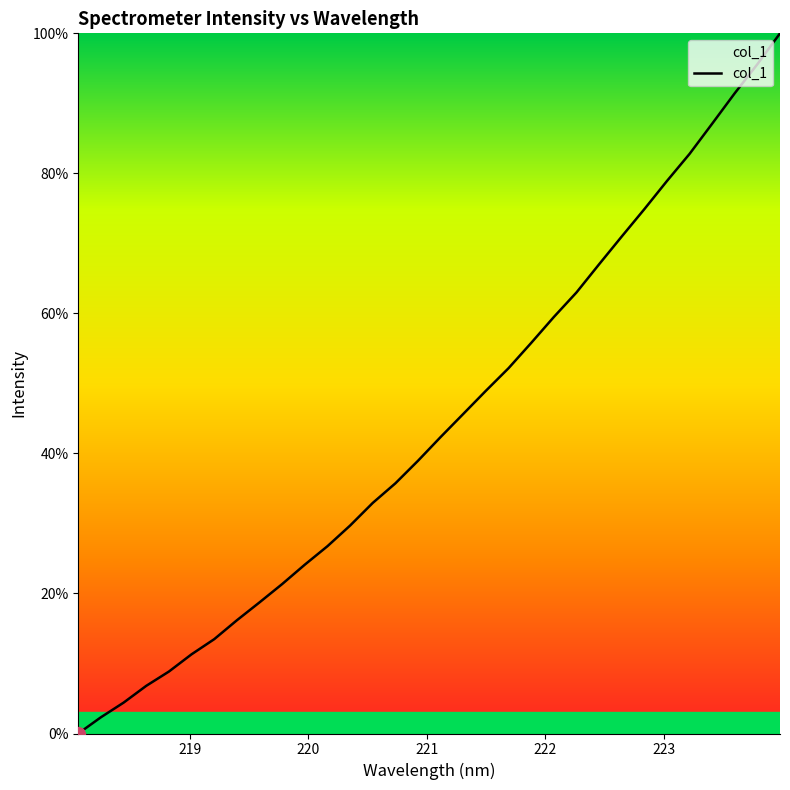

What is the average value?

44.0